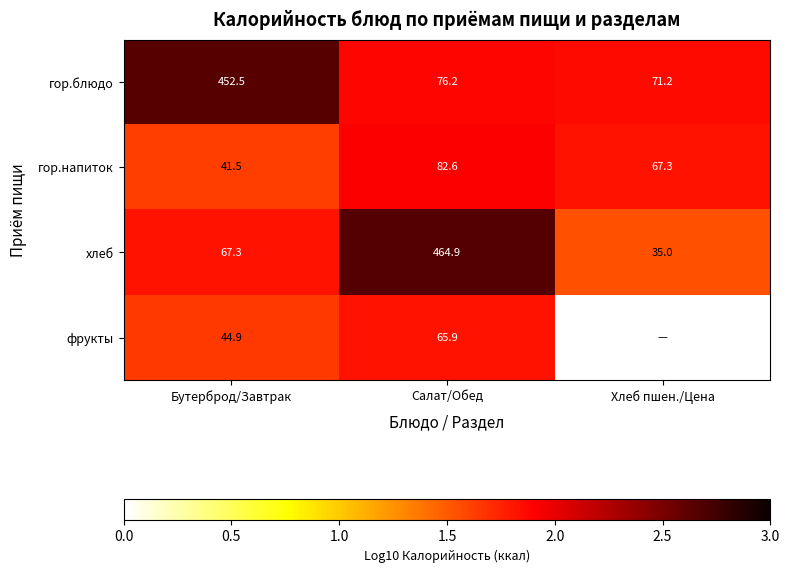

At which label does гор.напиток reach its minimum?

Бутерброд/Завтрак